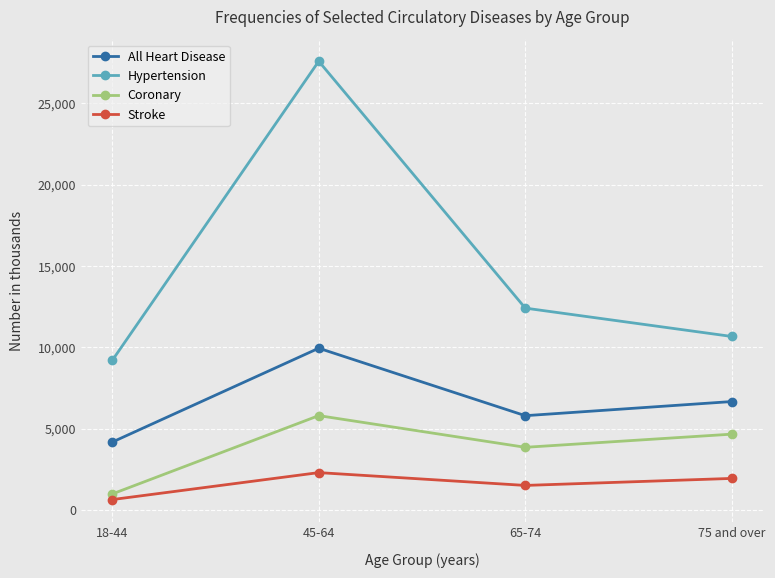

Count the All Heart Disease values in the range 5792 to 9939.

3